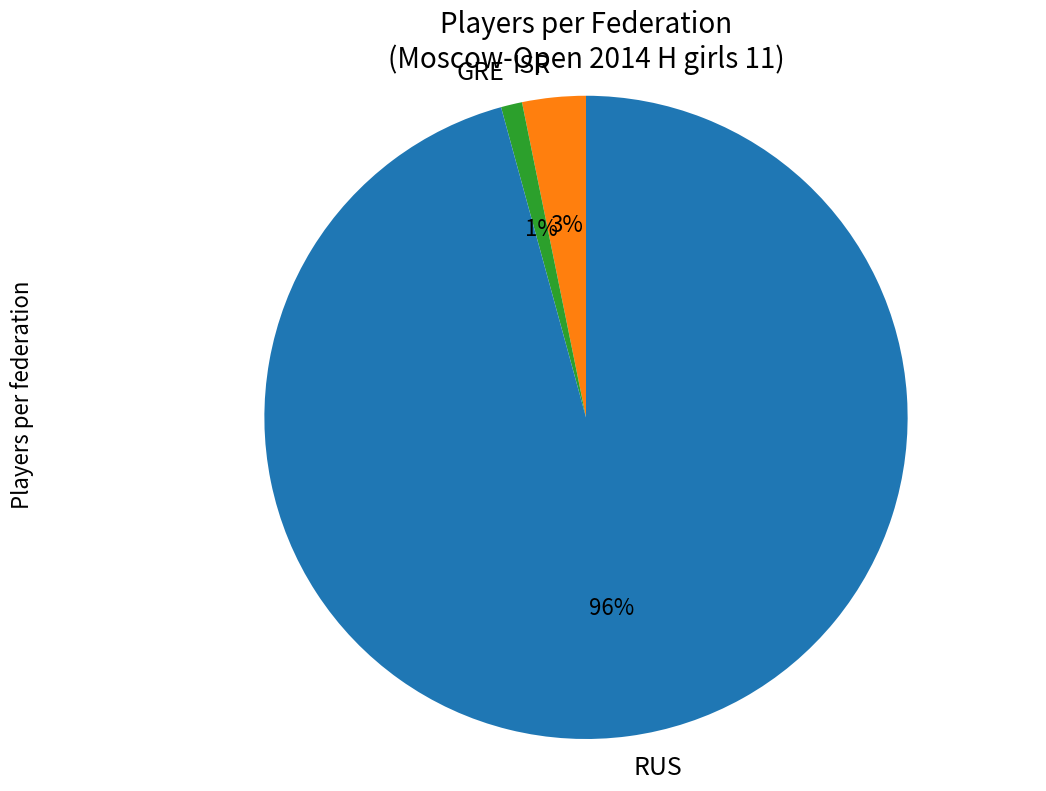

Approximately how many times larger is the value at ISR compared to GRE?

3.0